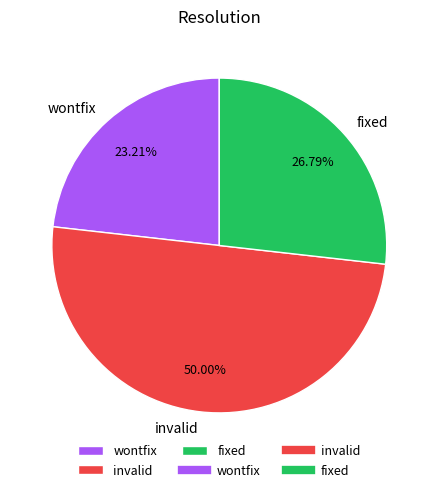

Which slice is the smallest?

wontfix